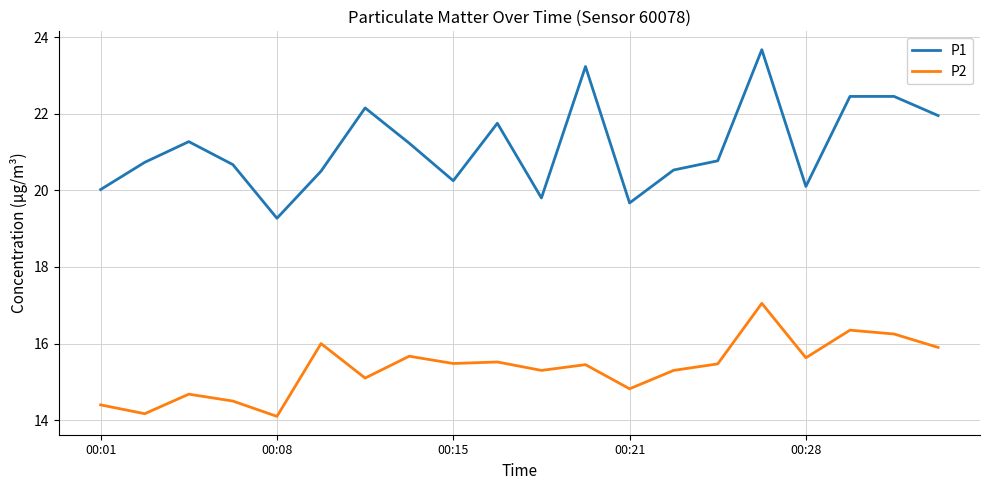

Rank the series by their average value, from lowest to highest.

P2, P1